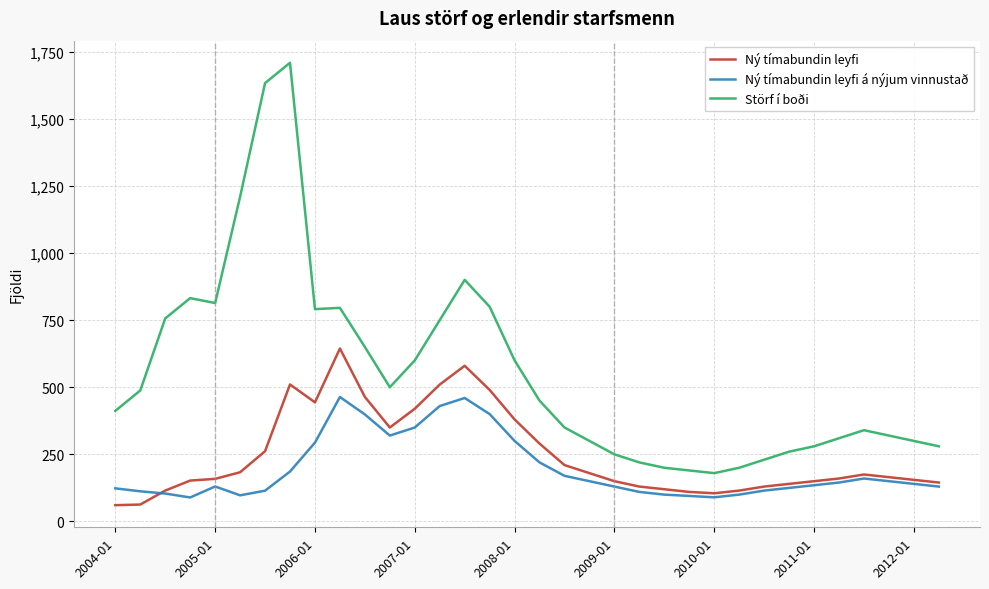

True or false: Störf í boði and Ný tímabundin leyfi cross at least once.

False